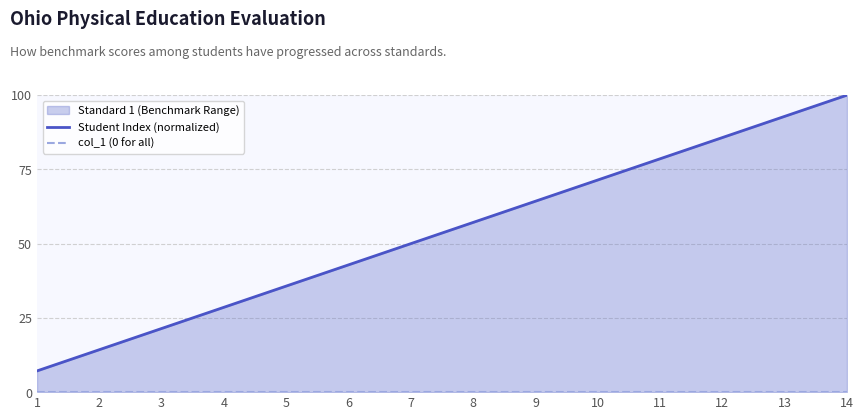

True or false: Student Index (normalized) and col_1 (0 for all) intersect in this chart.

False